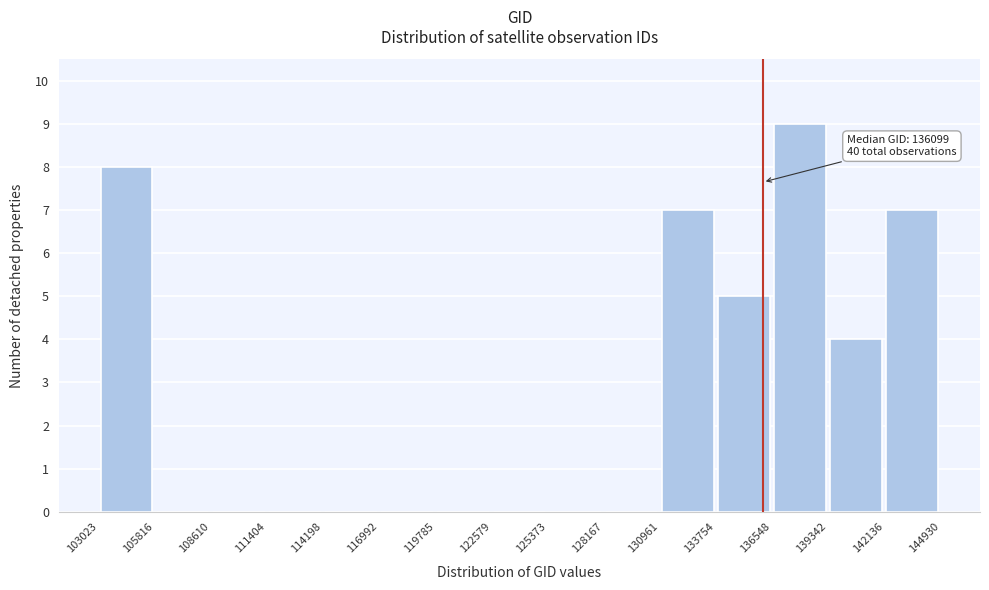

Over which range of the x-axis is the bar tallest?

136548 to 139342